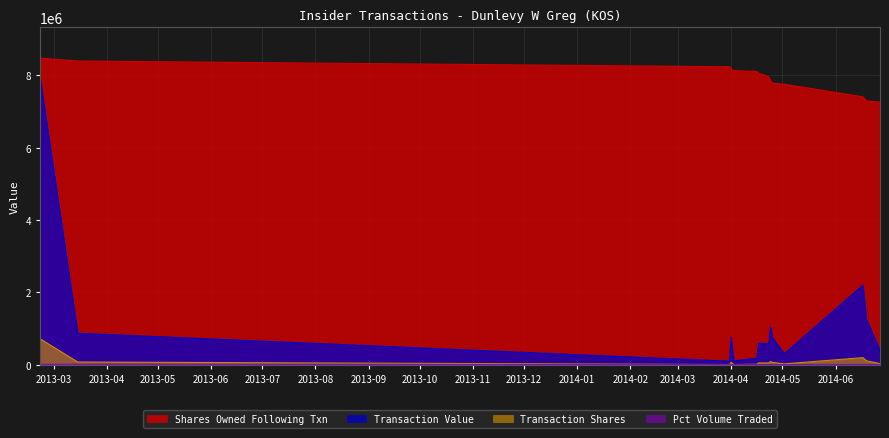

How many lines are shown in the chart?

4